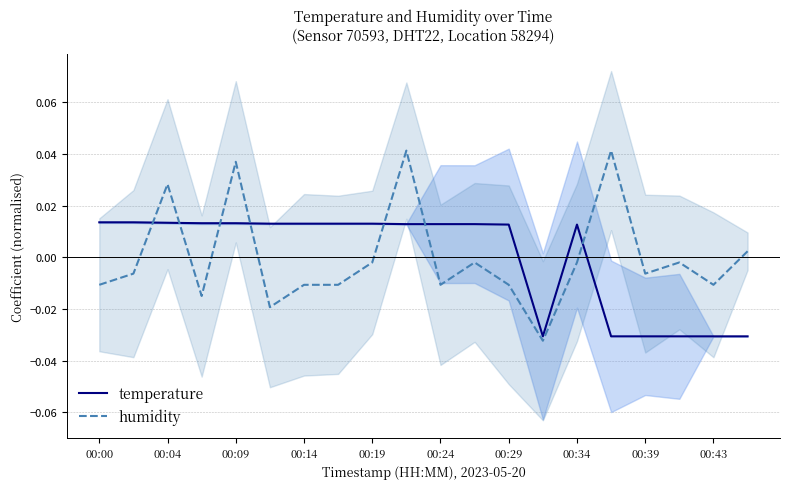

How many interior local valleys does the humidity series have?

6